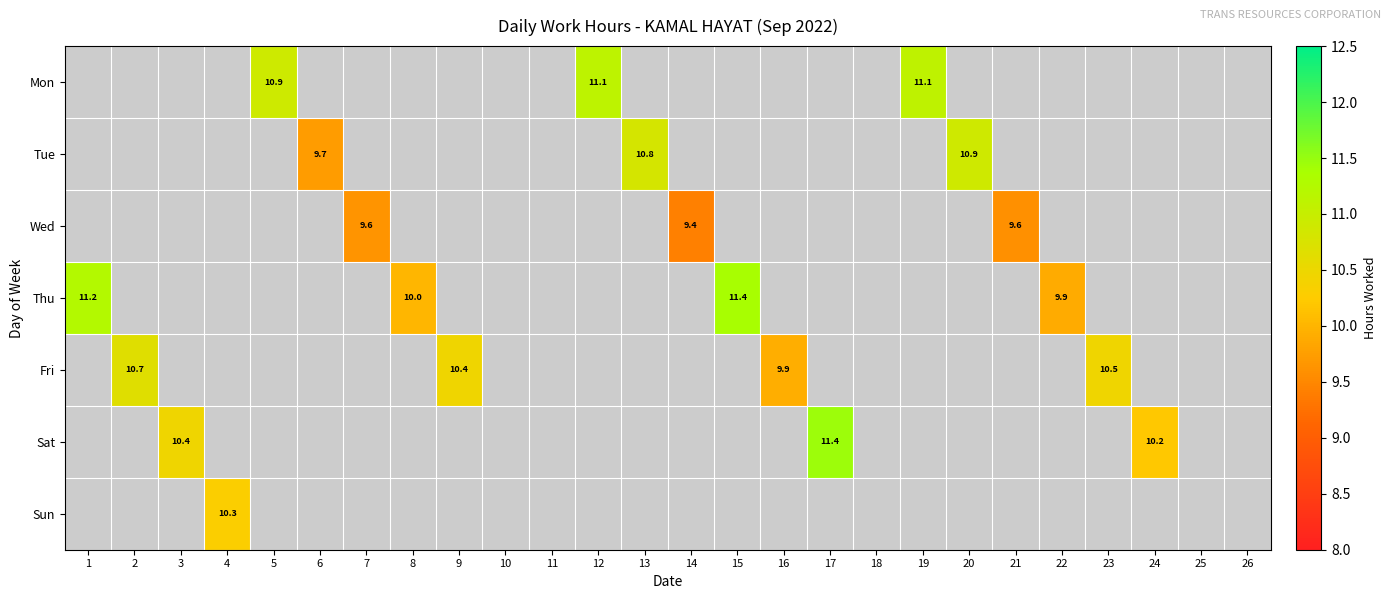

Between 22 and 25, which is larger?

22